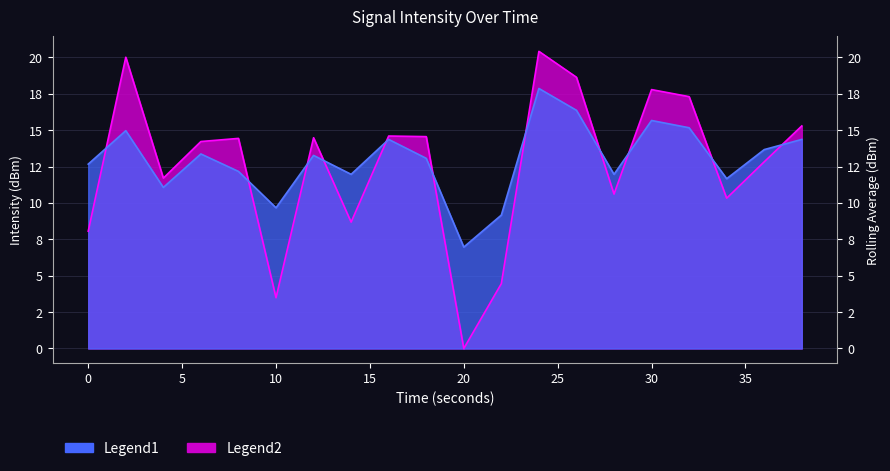

Is the value of Signal Intensity (dBm) at 16 greater than the value of Rolling Average (dBm) at 2?

No